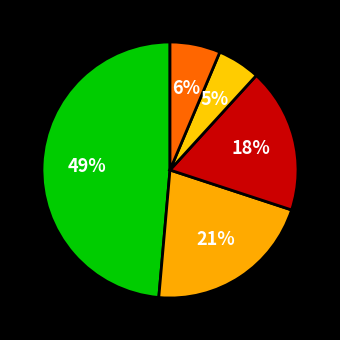

How many slices are in this pie chart?

5